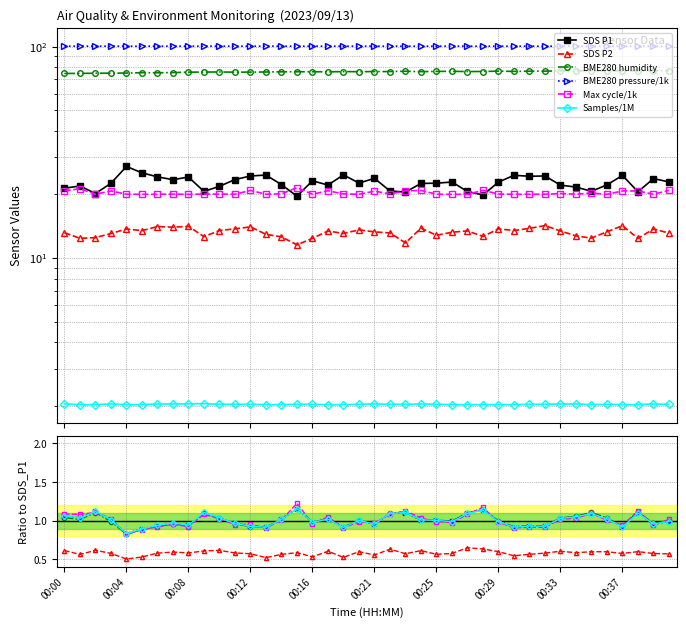

The Max_cycle series shows 10.0 at 00:07. True or false?

False